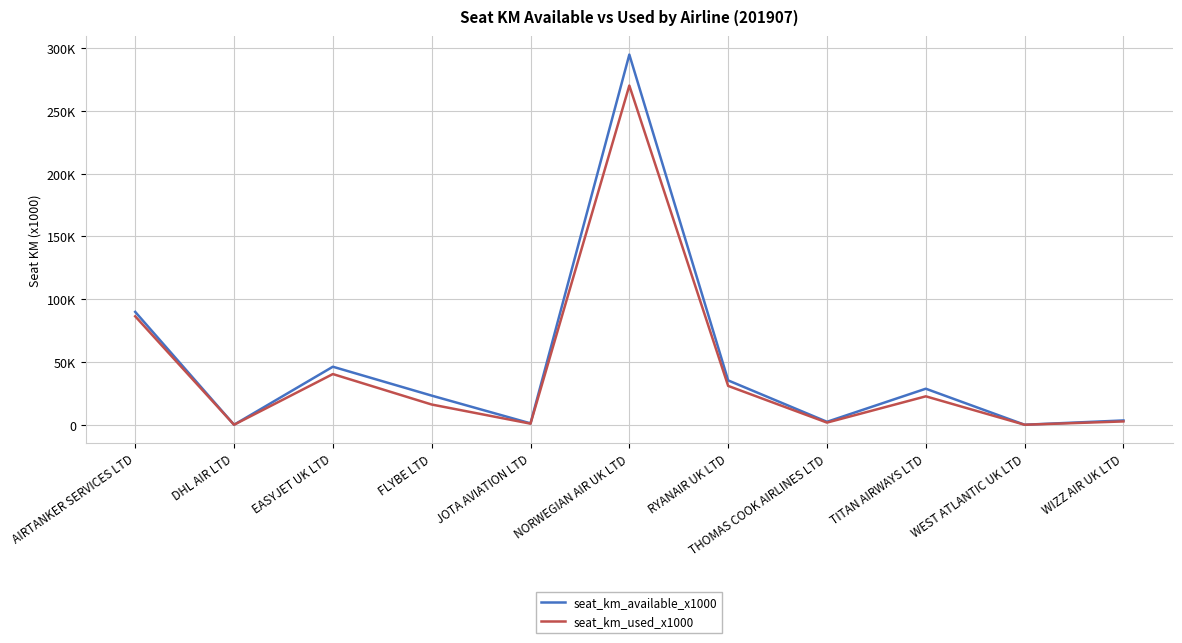

What is the label of the 2nd point from the left?

DHL AIR LTD